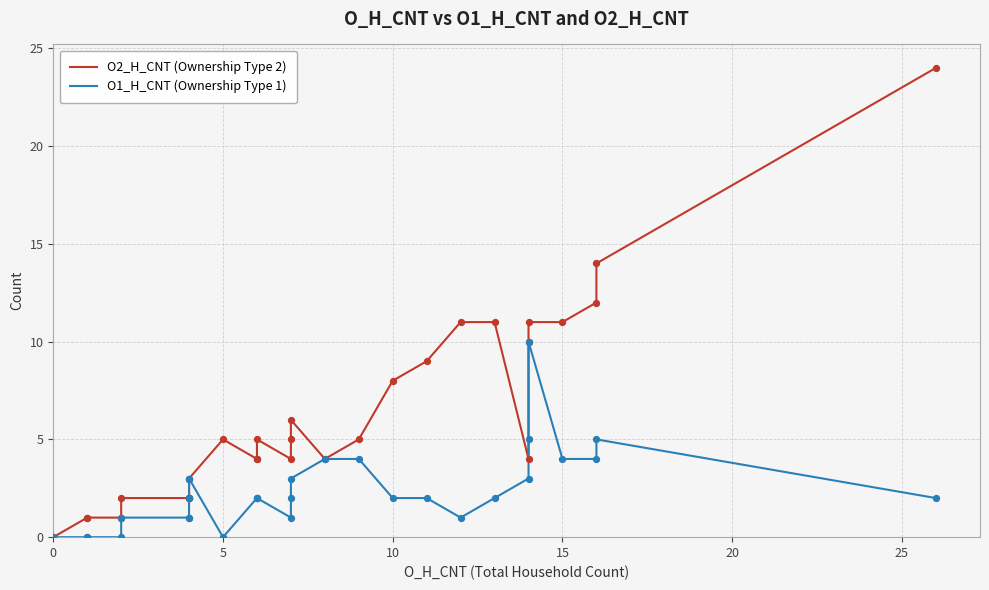

At how many categories does at least one series exceed 14?

1